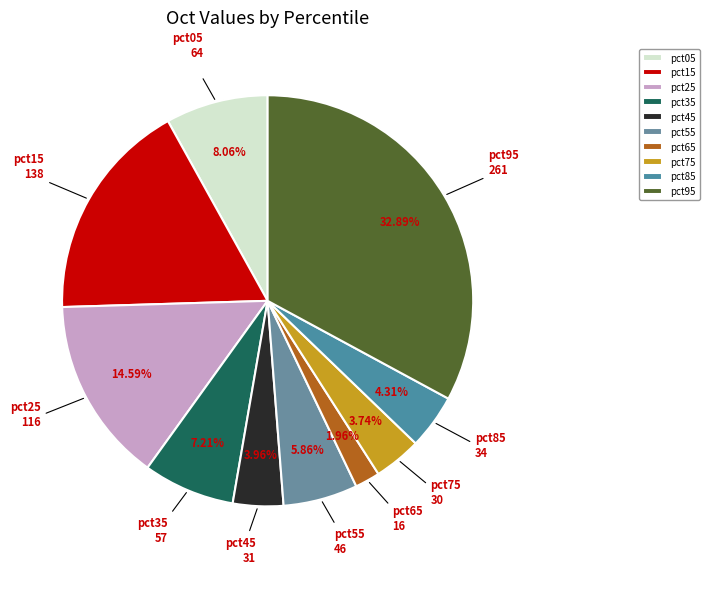

True or false: pct05 accounts for 14% of the total.

False